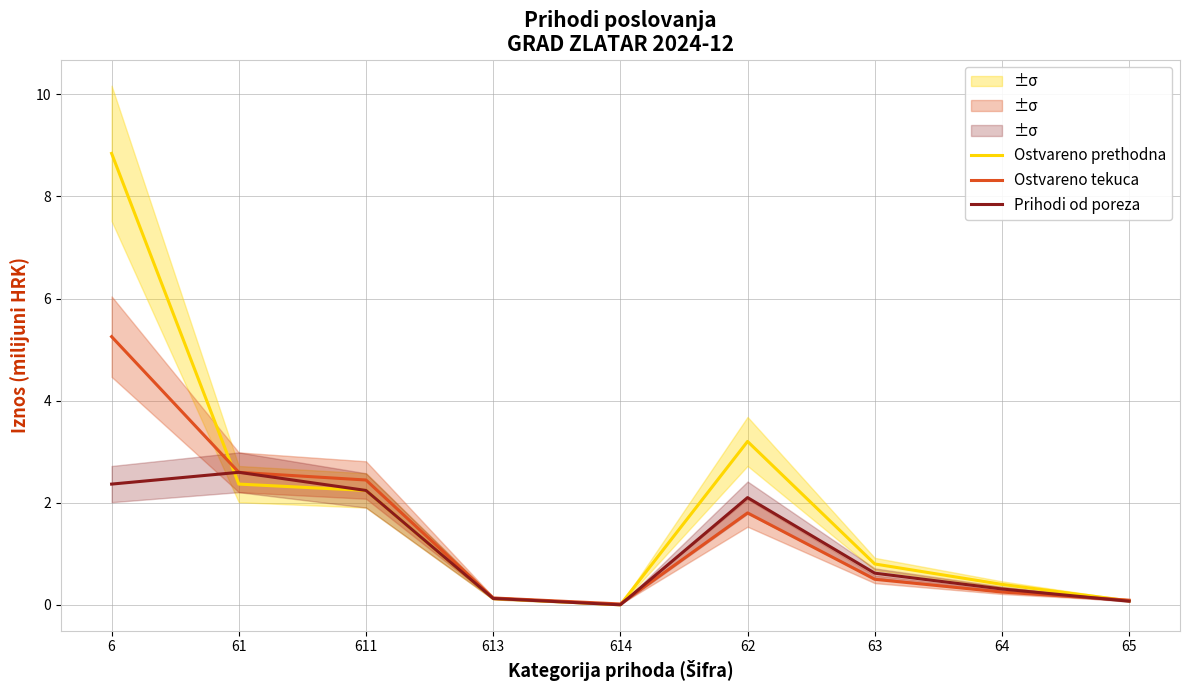

List the labels in order of Ostvareno prethodna value, largest first.

6, 62, 61, 611, 63, 64, 613, 65, 614